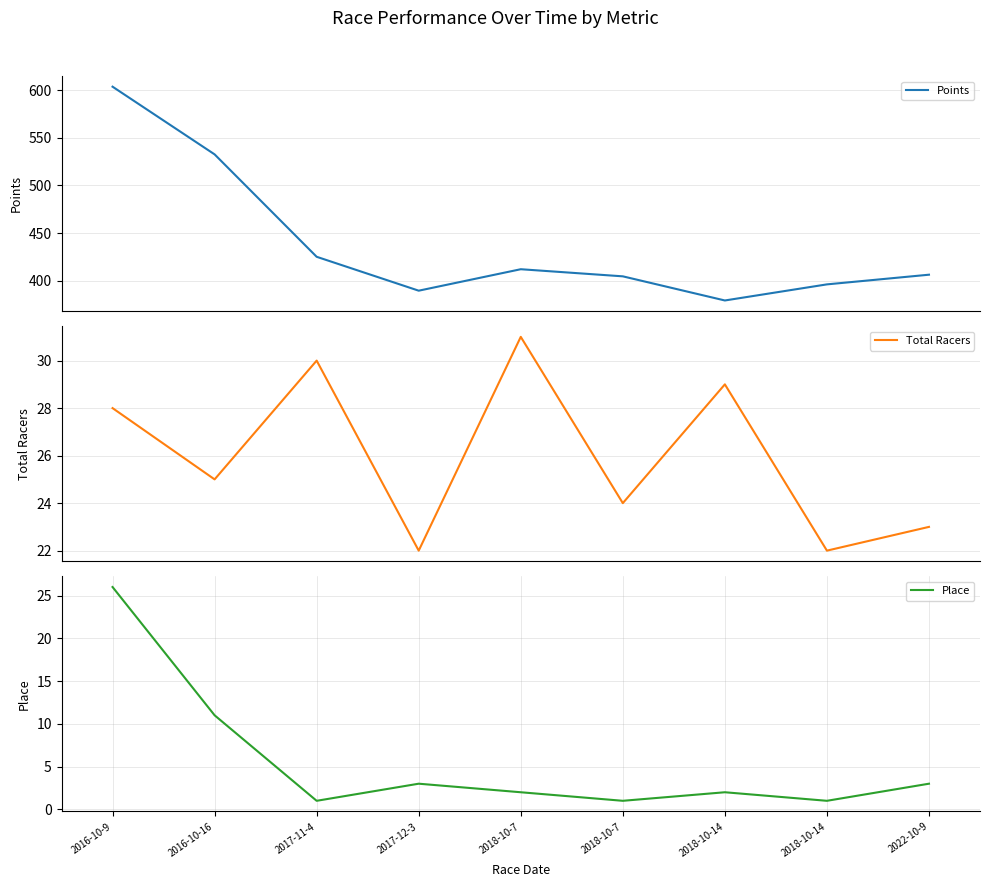

Read the Total Racers value at 2018-10-7.

24.0